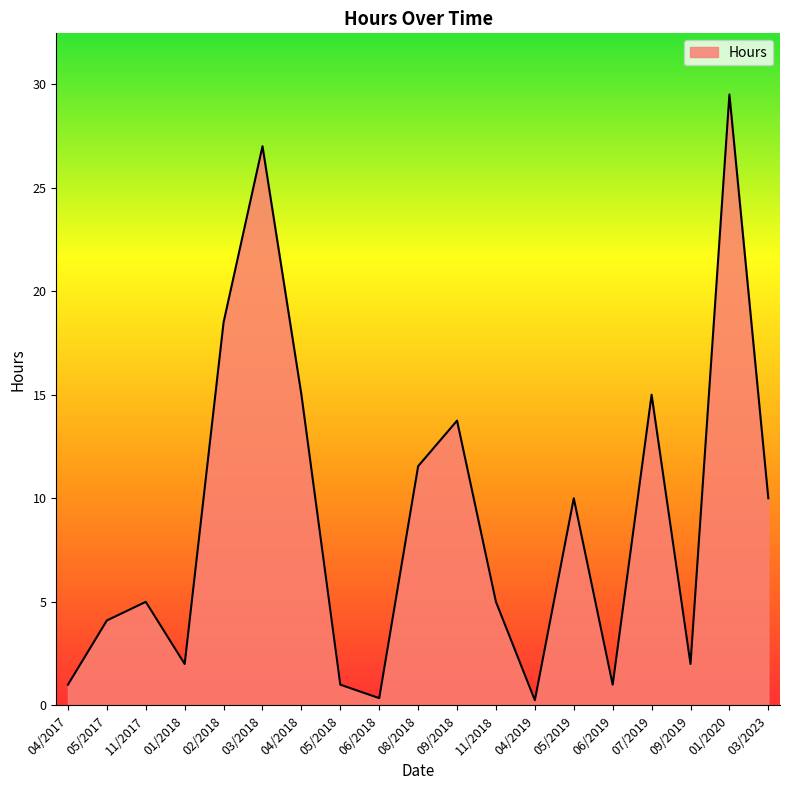

Is it true that the value at 09/2018 is 22.1?

False